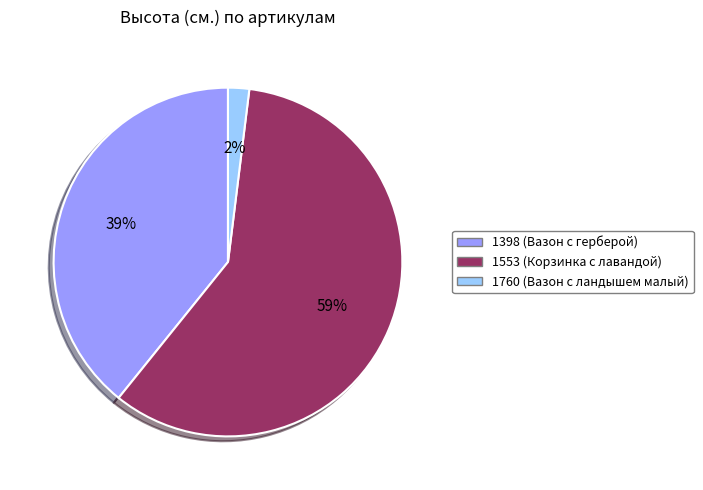

Is 1760 (Вазон с ландышем малый) the majority of the pie?

No